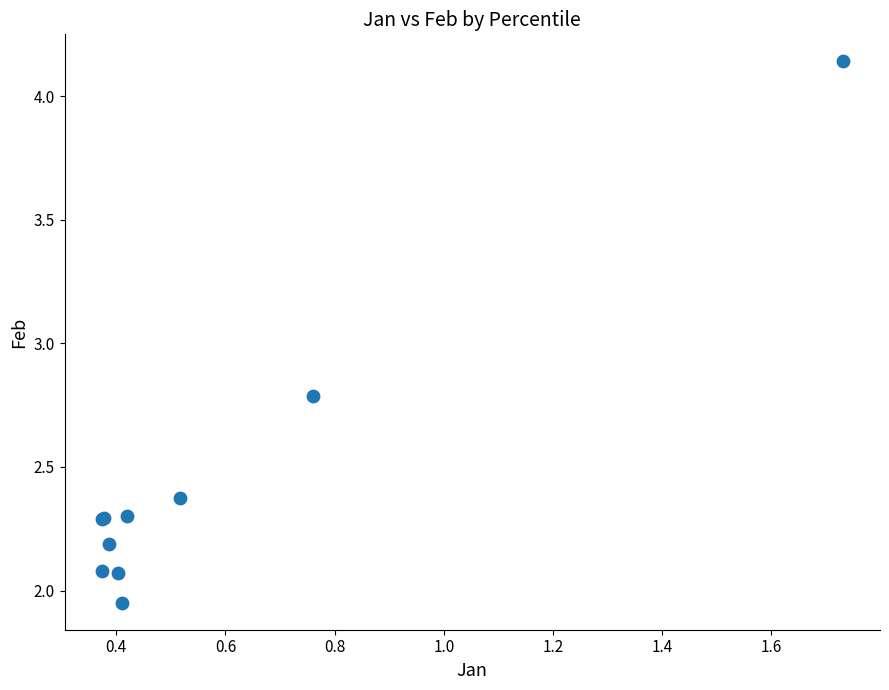

What Y value in the scatter plot is closest to 3?

2.8